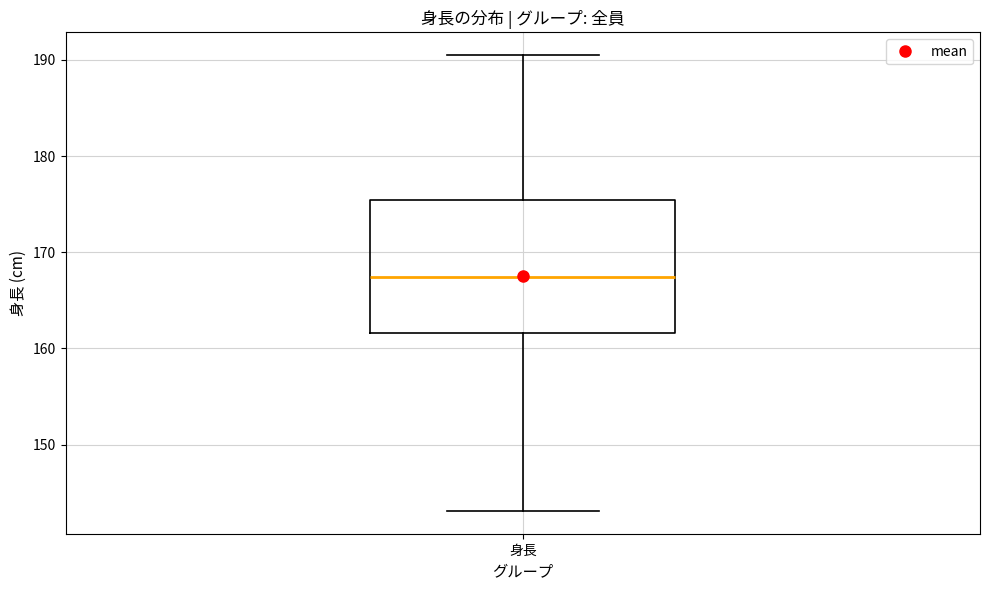

Read this box plot against the y-axis: the position of the median line, the range covered by the box, and the ends of both whiskers. The values are not printed on the chart, so give them approximately, as read against the axis.

median 167, box 162 to 175, whiskers 143 to 191